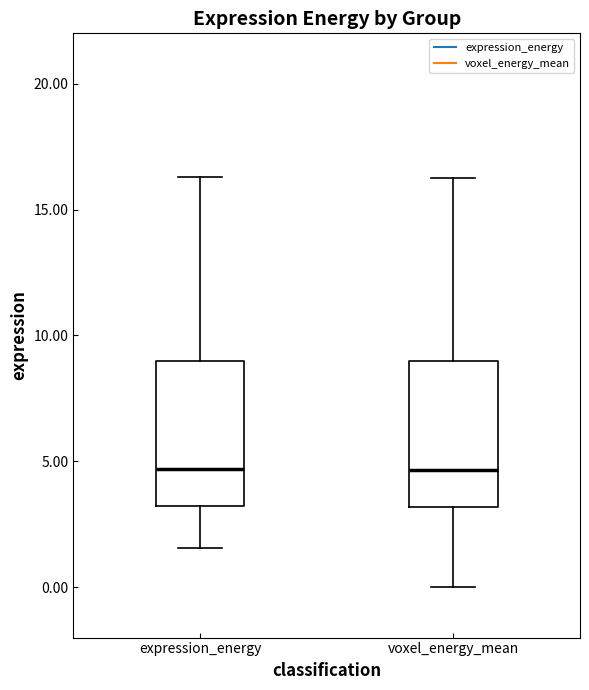

Reading left to right, transcribe this box plot: for each box, give where its median line is, the range the box spans, and where its two whiskers end, as read against the y-axis. The values are not printed on the chart, so give them approximately, as read against the axis.

expression_energy: median 4.5, box 3.0 to 9.0, whiskers 1.5 to 16.5
voxel_energy_mean: median 4.5, box 3.0 to 9.0, whiskers 0.0 to 16.5